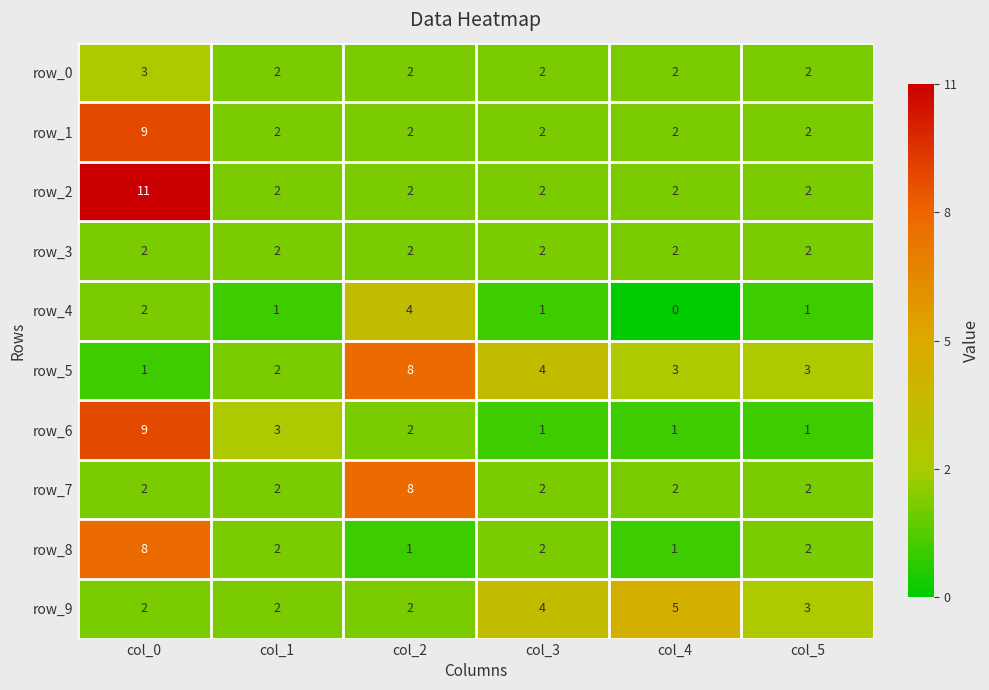

At which label does row_8 first exceed 2?

col_0